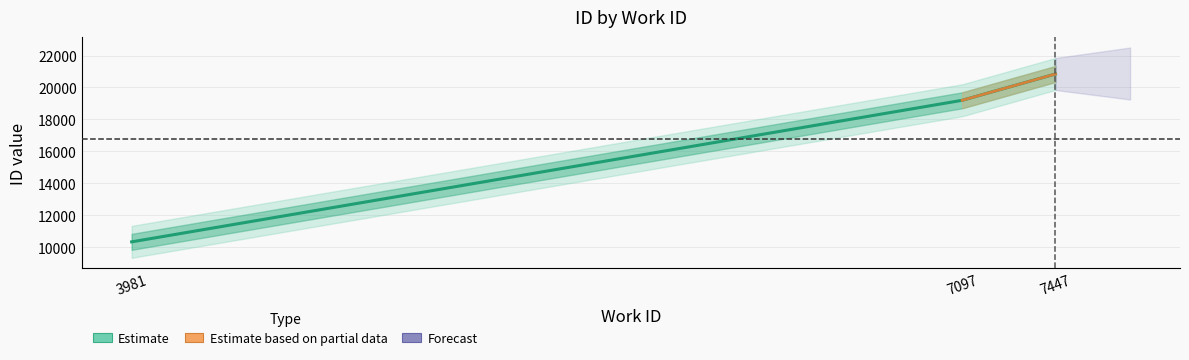

Reading left to right, transcribe all the data shown in this chart.

10340	19198	20843	20844